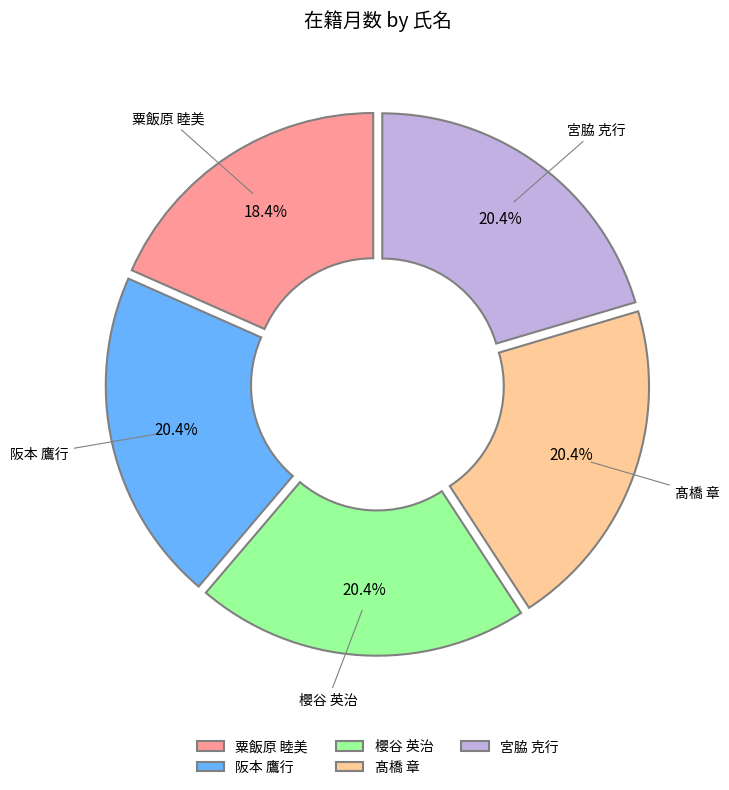

Approximately how many times larger is the value at 櫻谷 英治 compared to 阪本 鷹行?

1.0